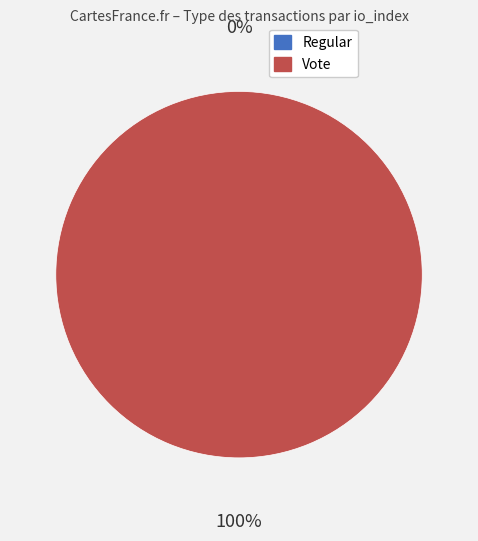

What is the smallest slice in the pie chart?

Regular (io_index=0)